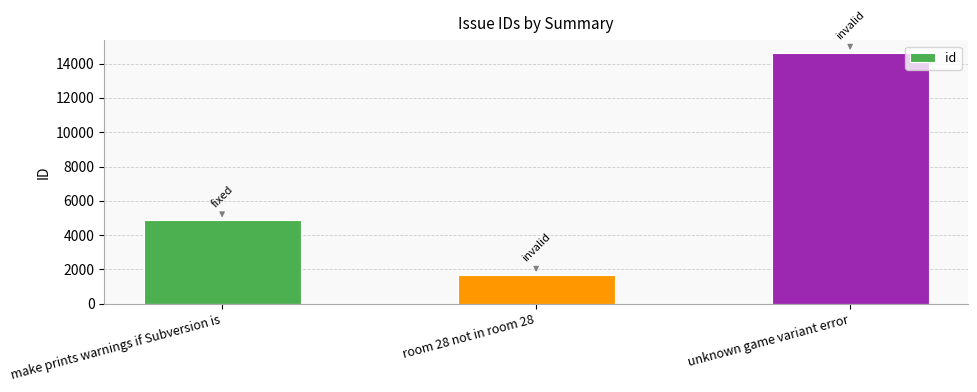

Which has a higher value, make prints warnings if Subversion is or unknown game variant error?

unknown game variant error